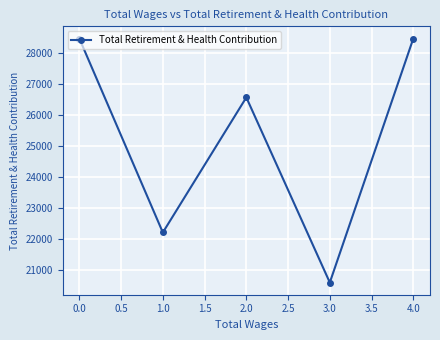

What is the sum of the values at 4.0 and 3.0?

49059